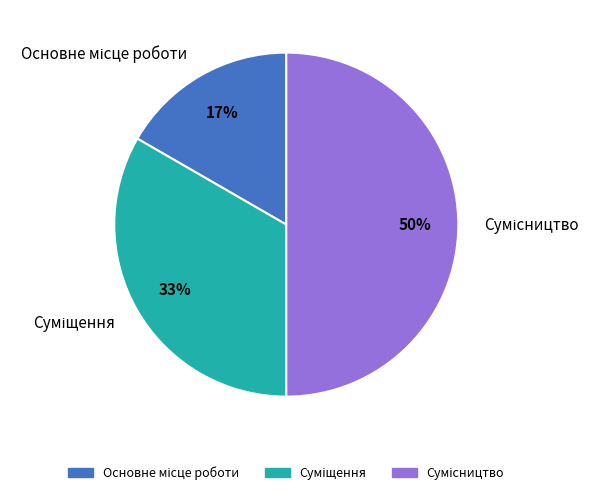

To the nearest percent, what is the average slice percentage?

33%